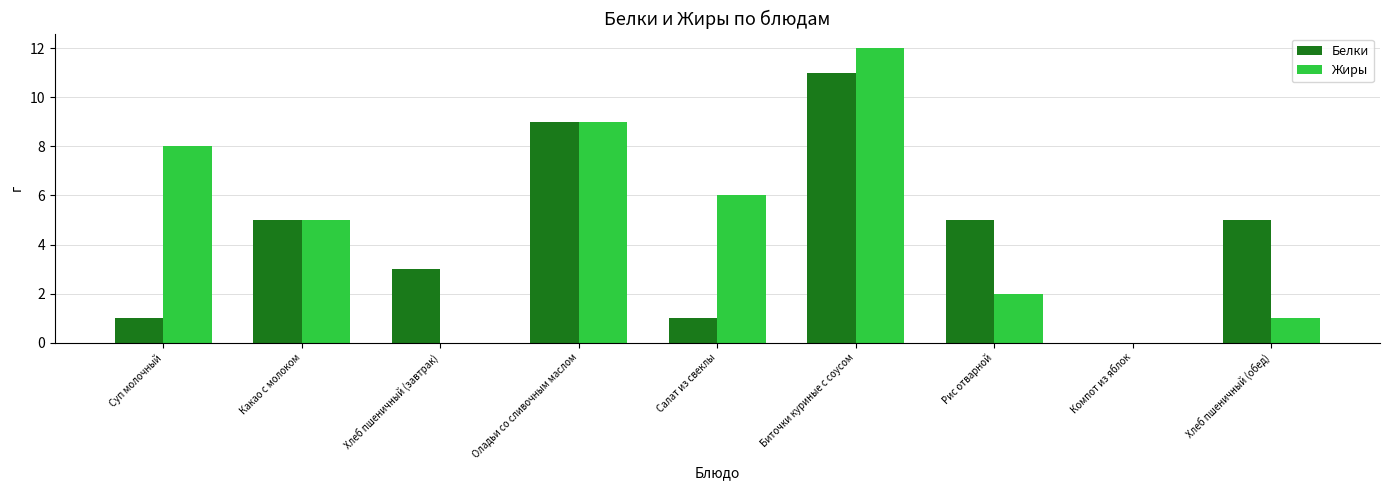

What is the sum of all Белки values?

40